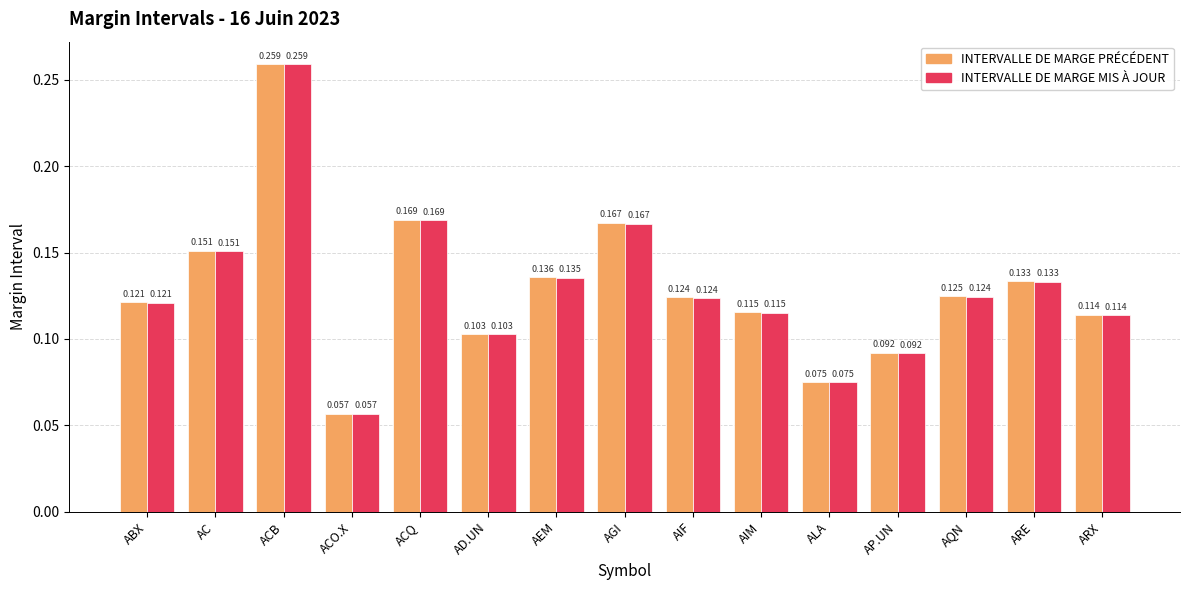

At which label is INTERVALLE DE MARGE MIS À JOUR closest to 0?

ACO.X